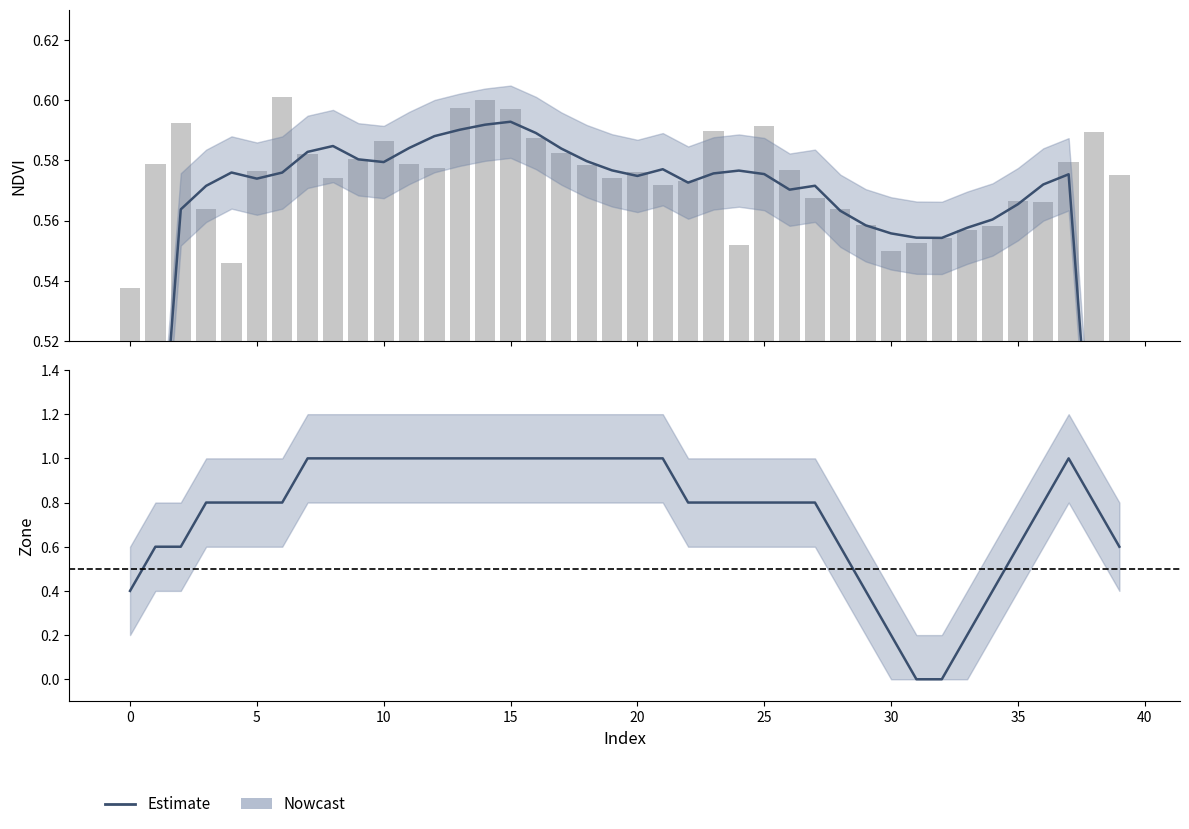

What is the average value?

0.8